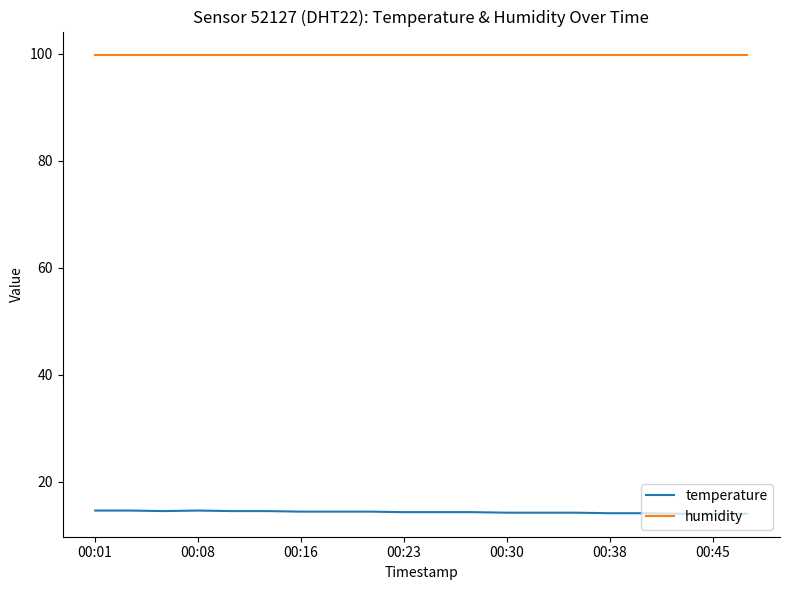

Count the number of categories in the chart.

20